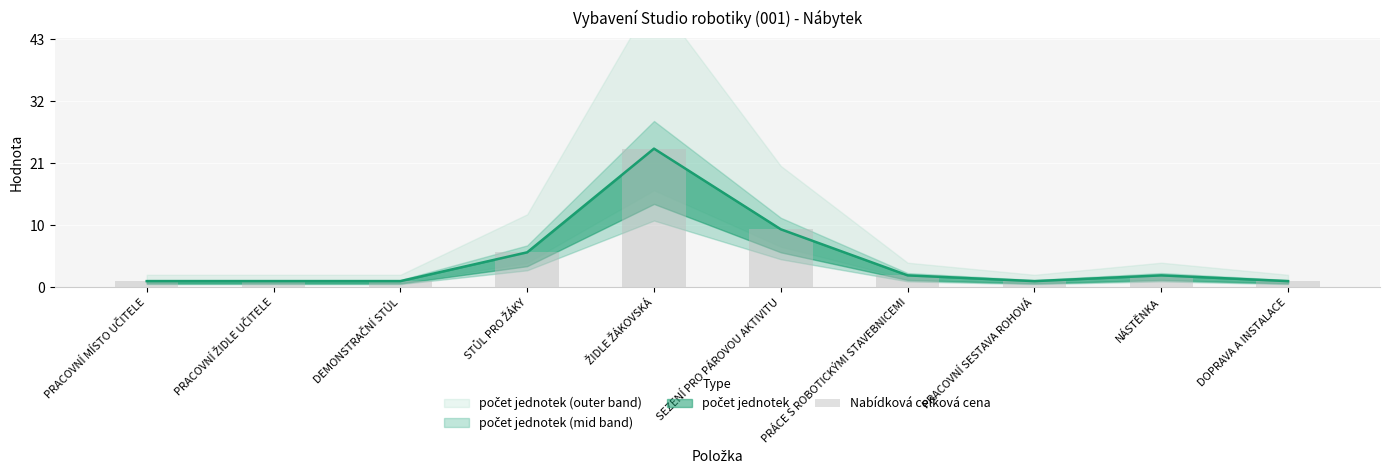

What is the minimum value shown in the chart?

1